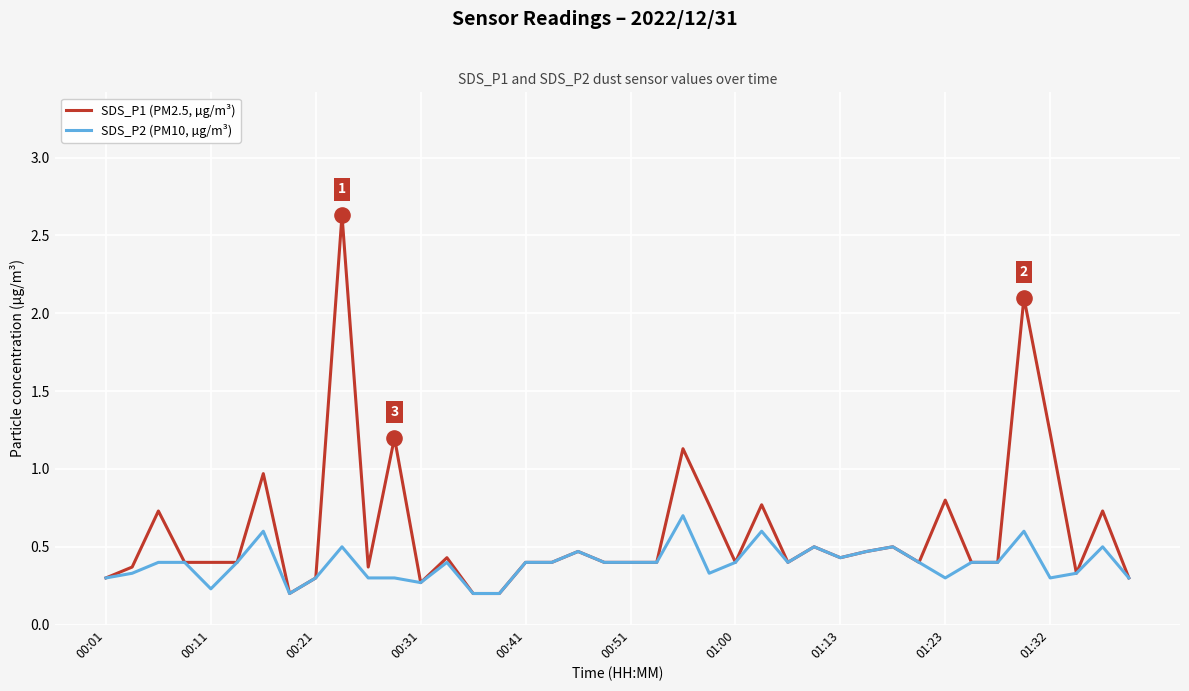

At how many categories does at least one series exceed 2?

2